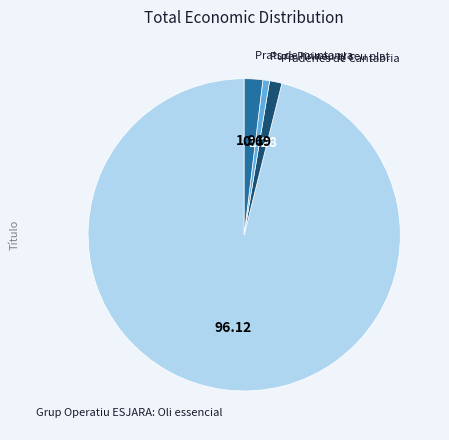

What is the largest slice in the pie chart?

Grup Operatiu ESJARA: Oli essencial